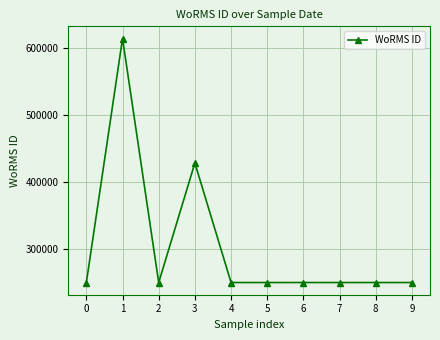

What is the greatest value displayed?

614694